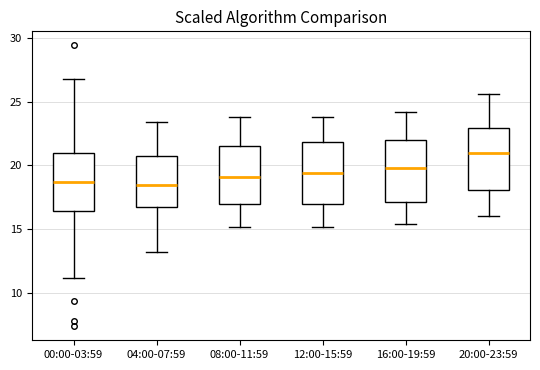

Reading left to right, transcribe this box plot: for each box, give where its median line is, the range the box spans, and where its two whiskers end, as read against the y-axis. The values are not printed on the chart, so give them approximately, as read against the axis.

00:00-03:59: median 18.5, box 16.5 to 21.0, whiskers 11.0 to 27.0
04:00-07:59: median 18.5, box 17.0 to 20.5, whiskers 13.0 to 23.5
08:00-11:59: median 19.0, box 17.0 to 21.5, whiskers 15.0 to 24.0
12:00-15:59: median 19.5, box 17.0 to 22.0, whiskers 15.0 to 24.0
16:00-19:59: median 20.0, box 17.0 to 22.0, whiskers 15.5 to 24.0
20:00-23:59: median 21.0, box 18.0 to 23.0, whiskers 16.0 to 25.5